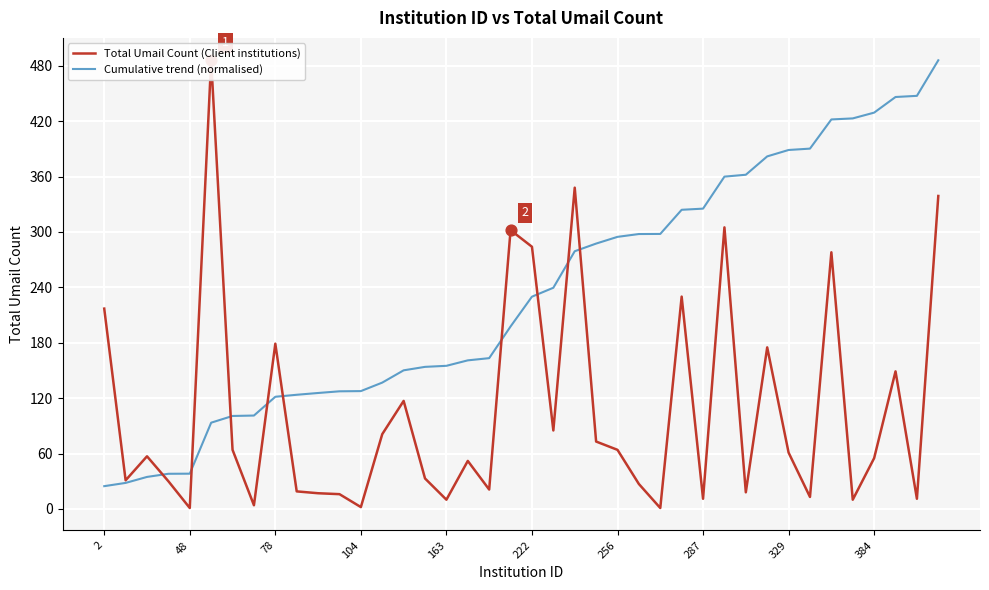

Which series has the largest total across all categories?

Cumulative trend (normalised)